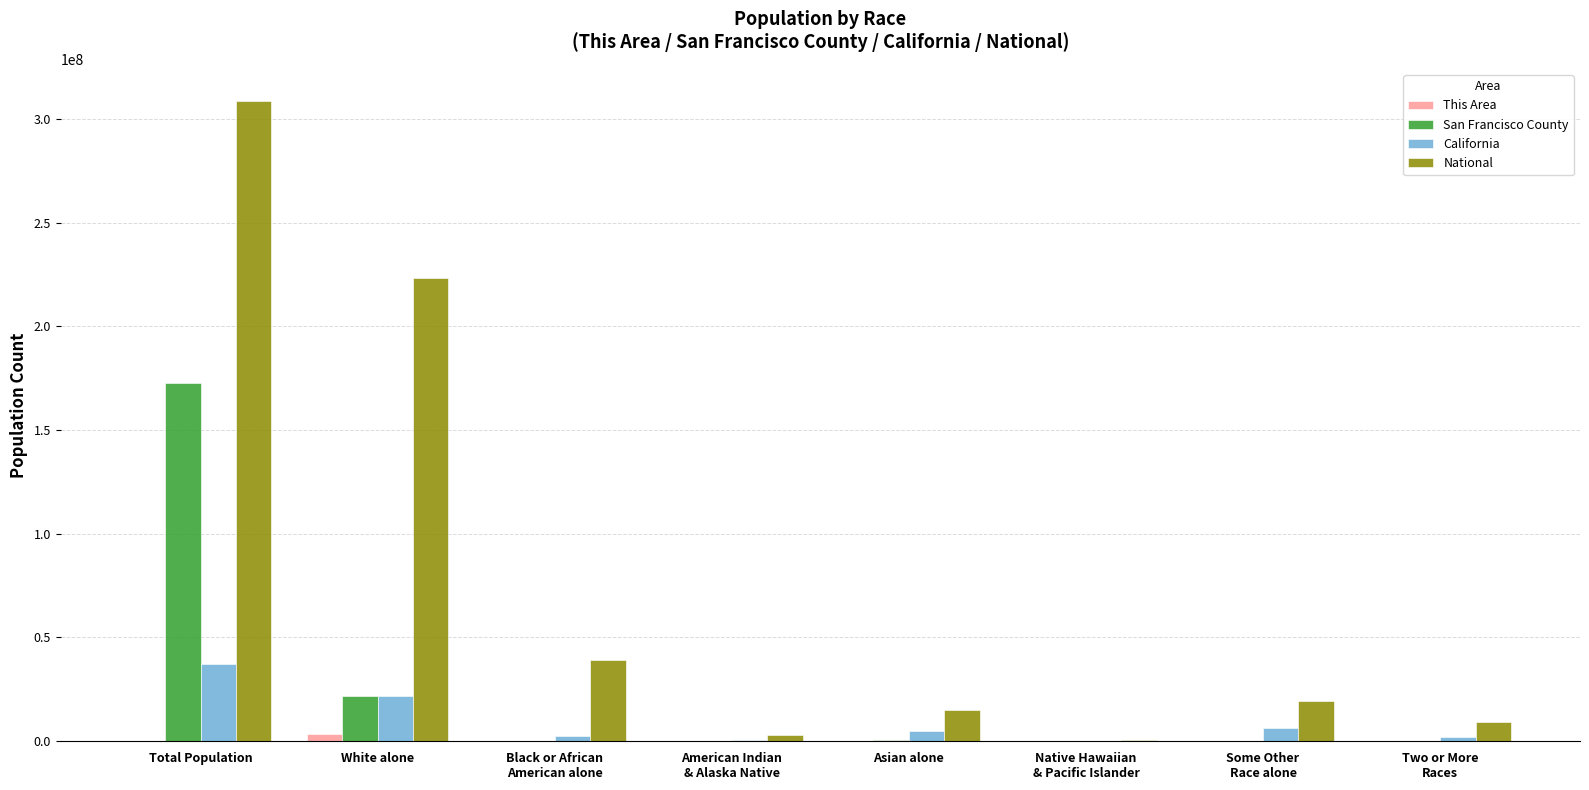

Is the value of National at Asian alone greater than the value of San Francisco County at Native Hawaiian
& Pacific Islander?

Yes